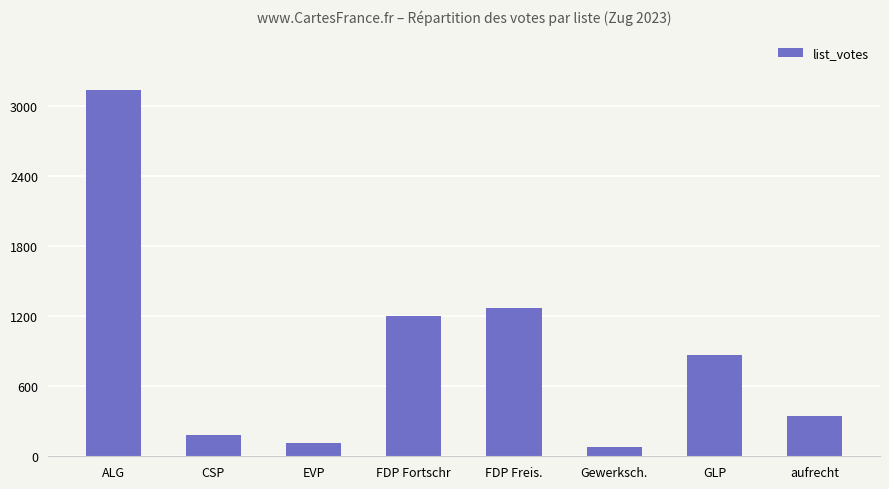

What position from the right is EVP?

6